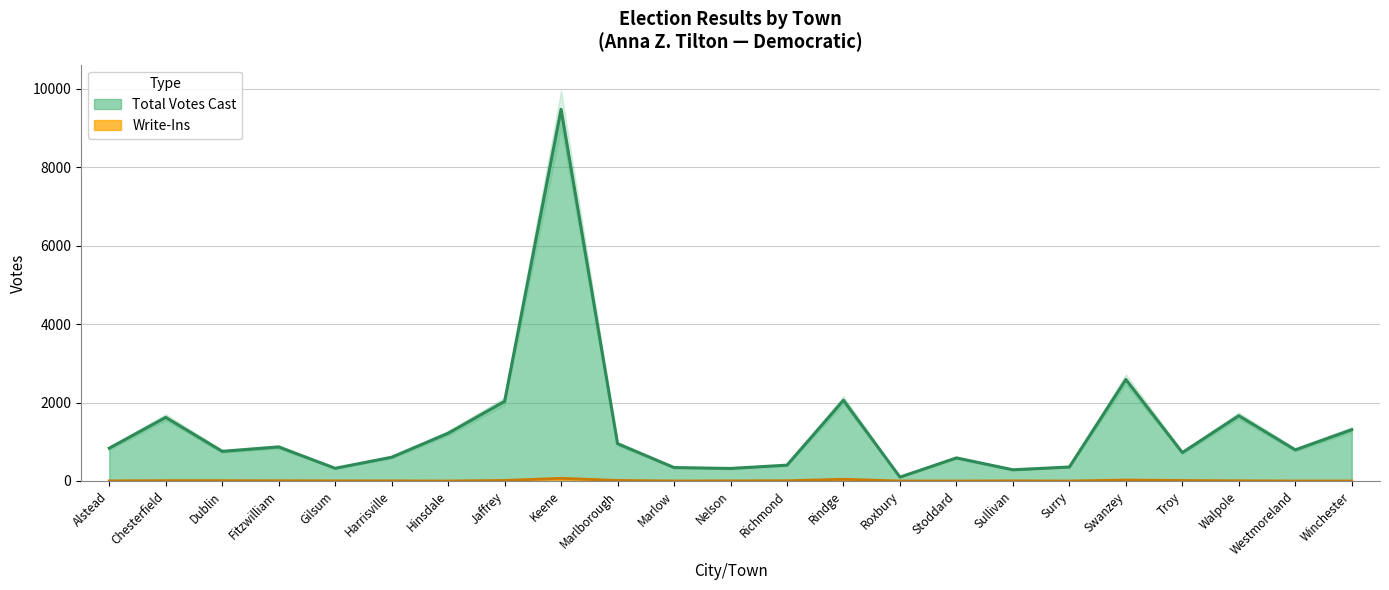

What position from the left is Fitzwilliam?

4